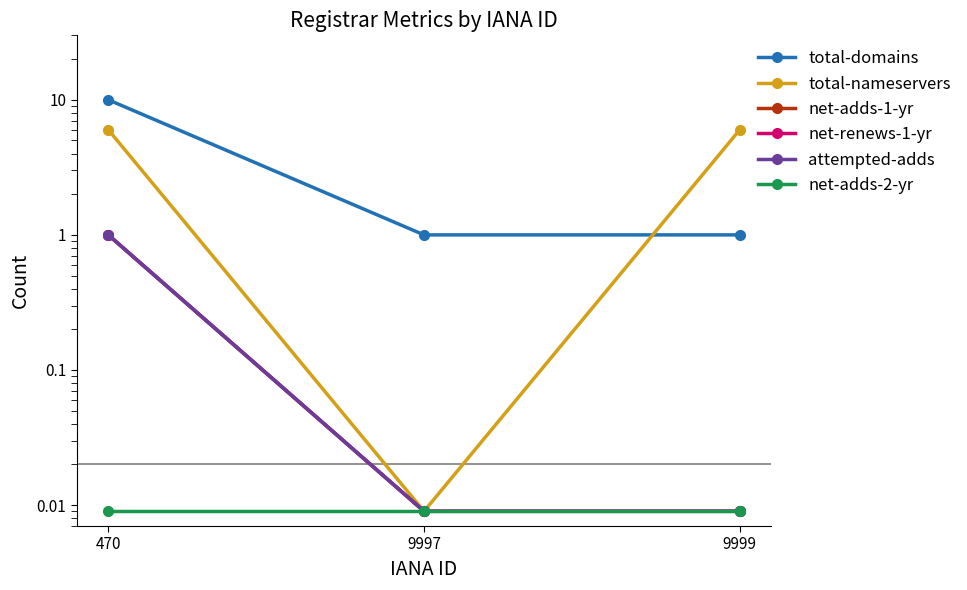

At which category is the sum across all series the highest?

470